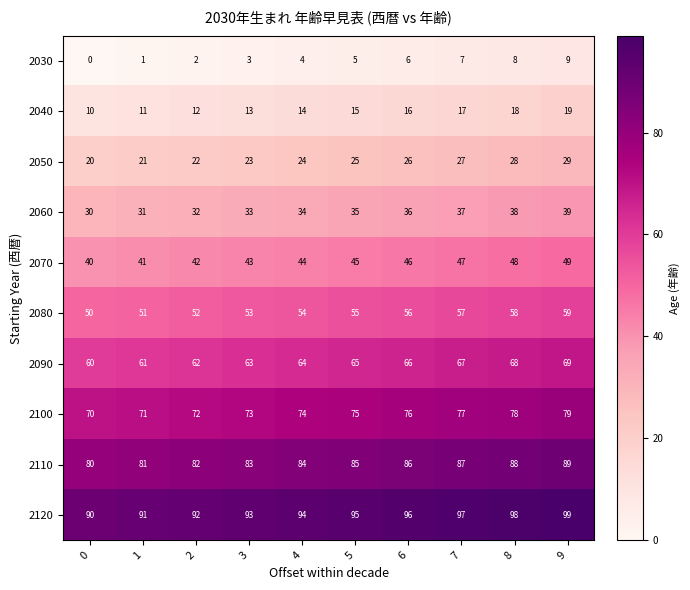

List the series in order of their peak value, highest first.

2120, 2110, 2100, 2090, 2080, 2070, 2060, 2050, 2040, 2030